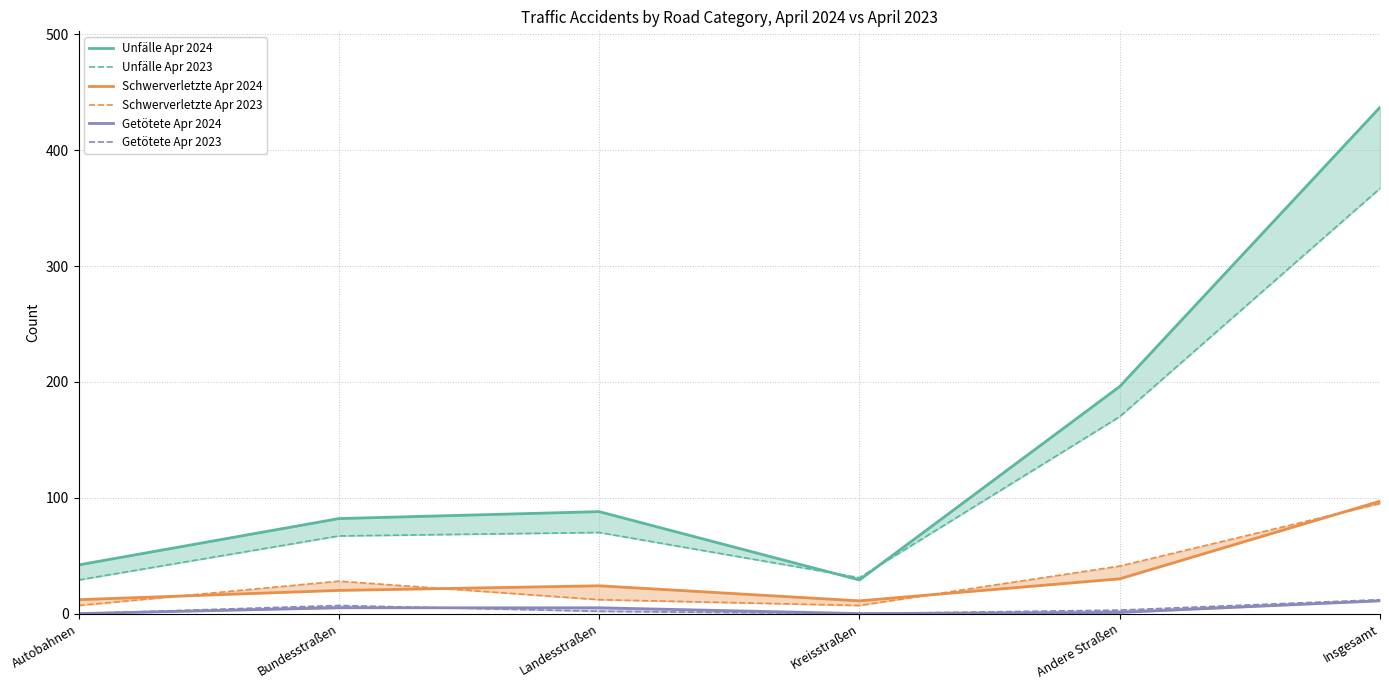

At which label does Unfälle Apr 2024 first exceed 88?

Andere Straßen